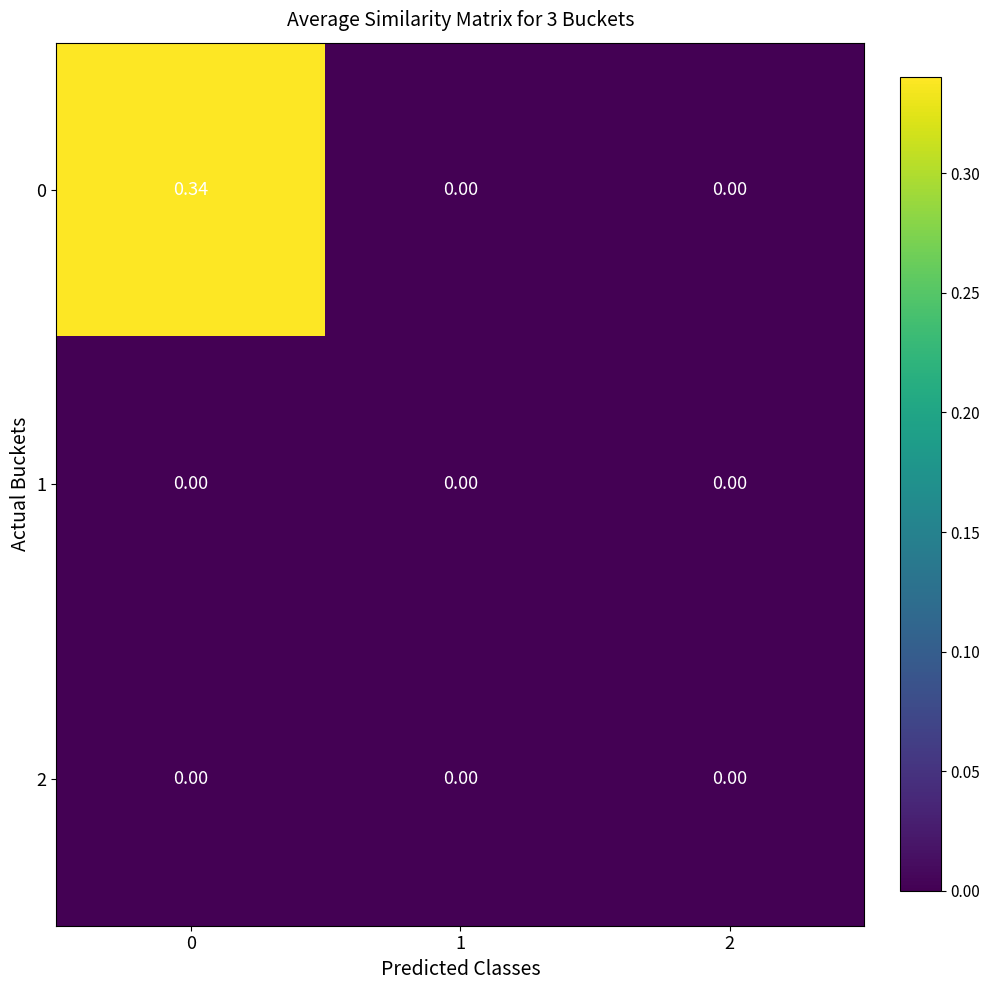

Count the number of data series in this chart.

3